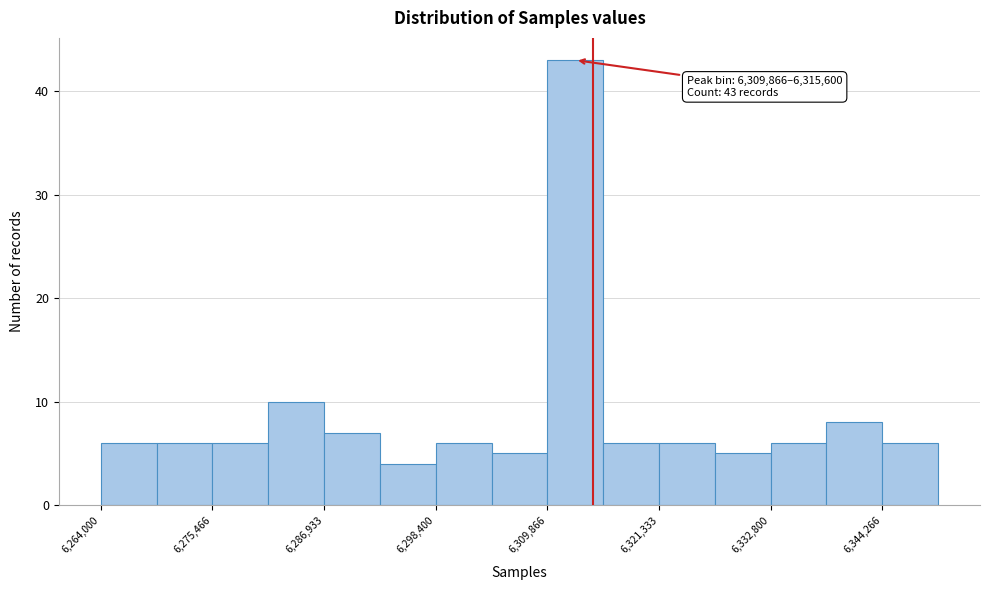

Read against the x-axis, roughly where is the centre of the tallest bar?

6312000